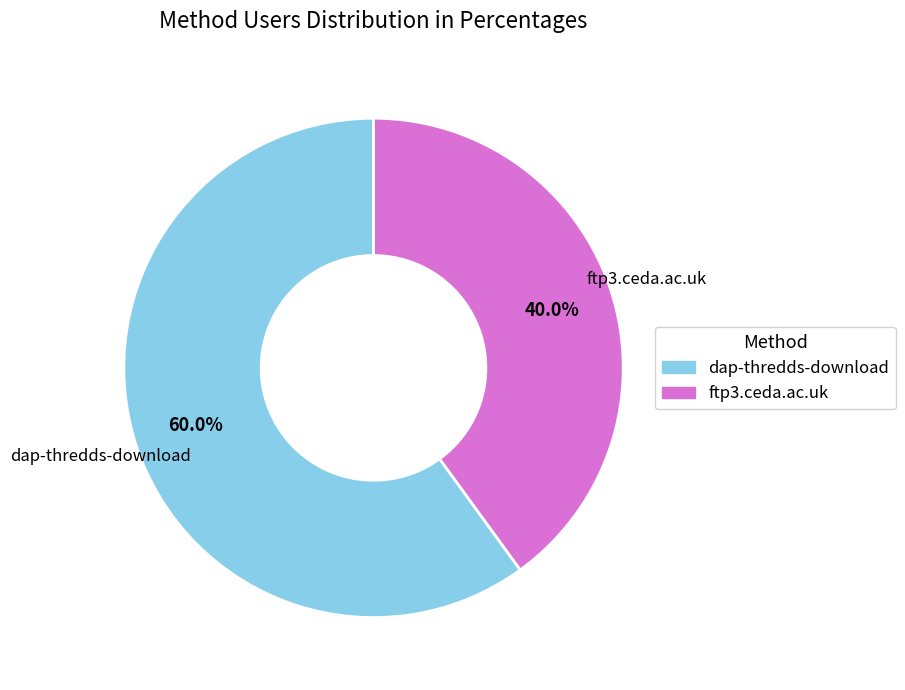

Is it true that dap-thredds-download is 49% of the pie?

False